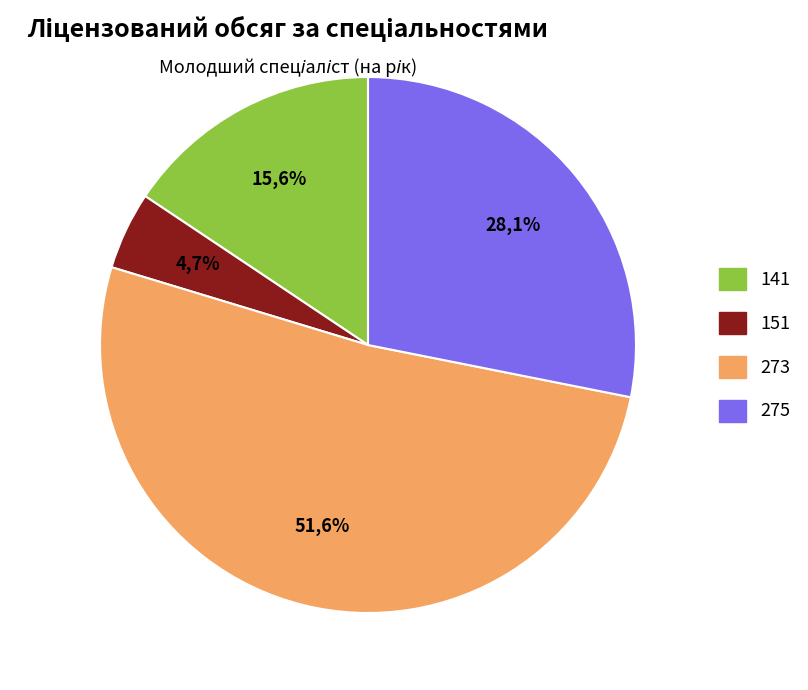

How many slices are in this pie chart?

4